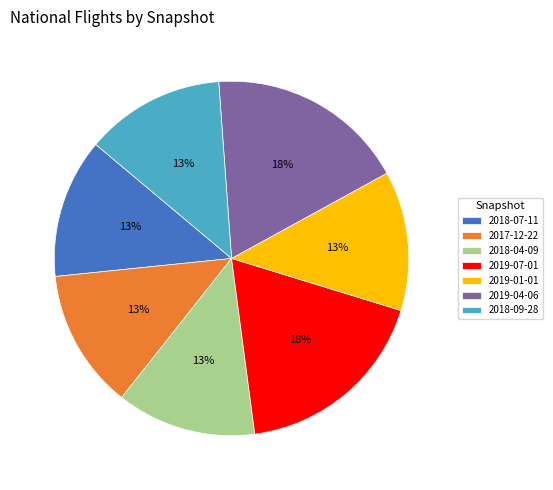

Does 2019-07-01 represent more than half of the total?

No